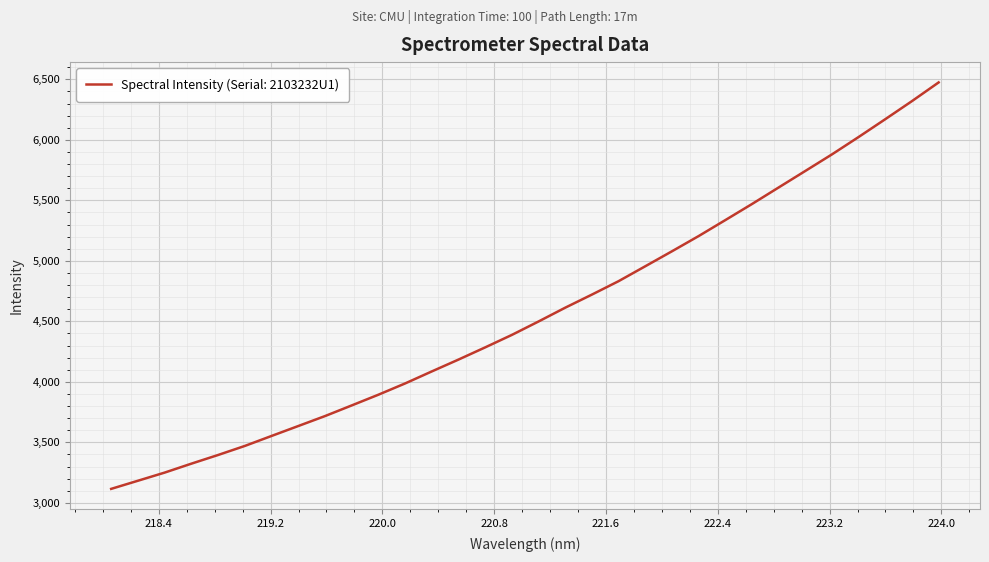

What is the minimum value shown in the chart?

3115.4